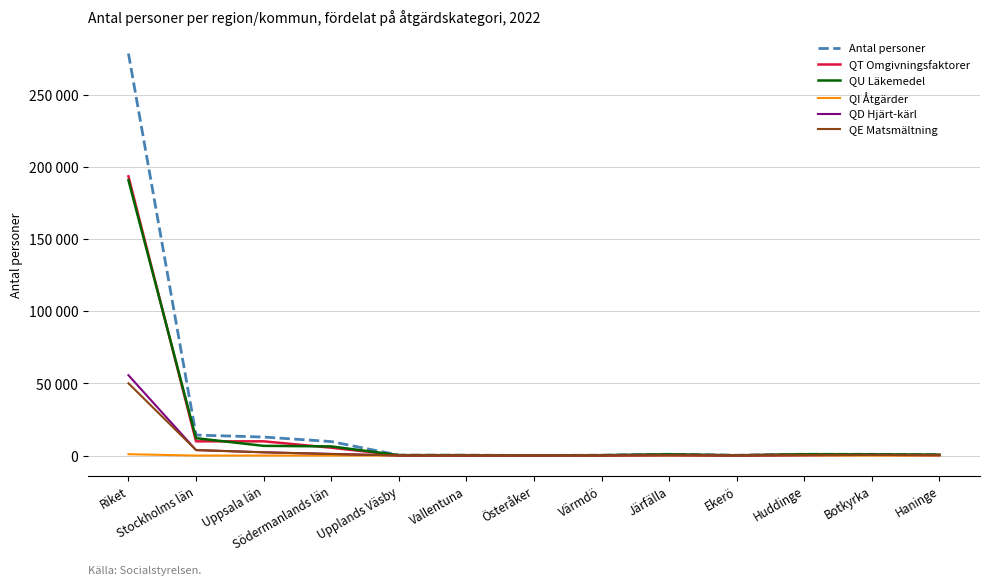

What value does the QE Matsmältning series have at Botkyrka?

387